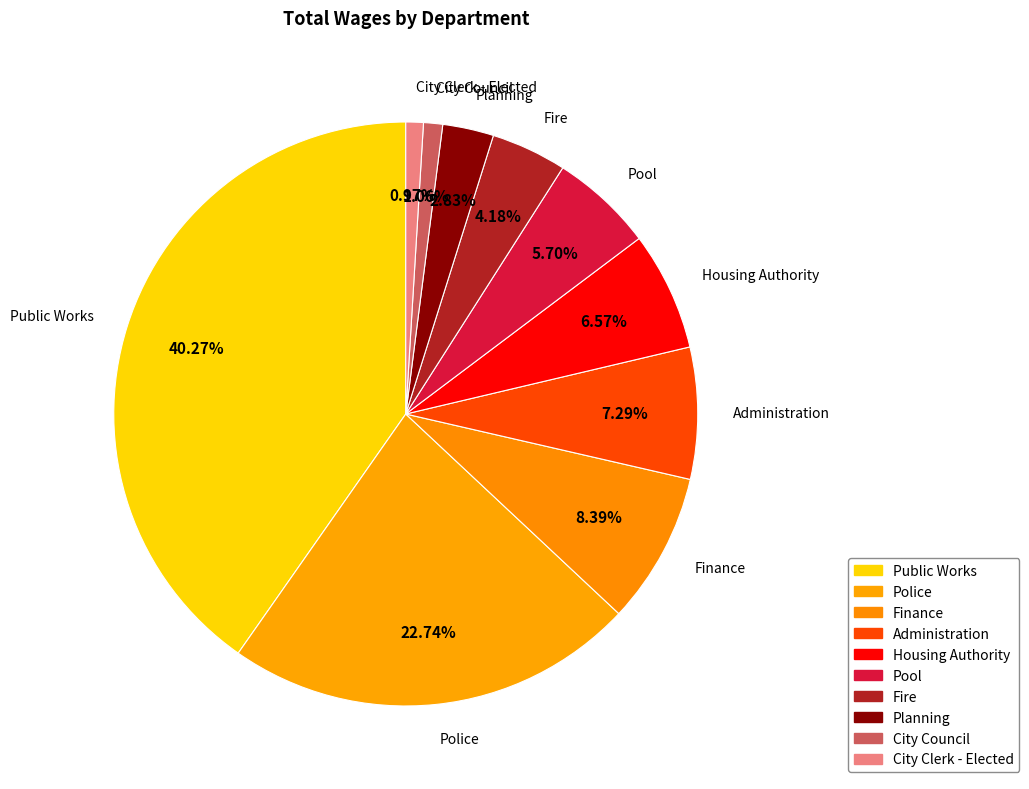

To the nearest percent, what is the difference between the Housing Authority and Fire slice percentages?

2%